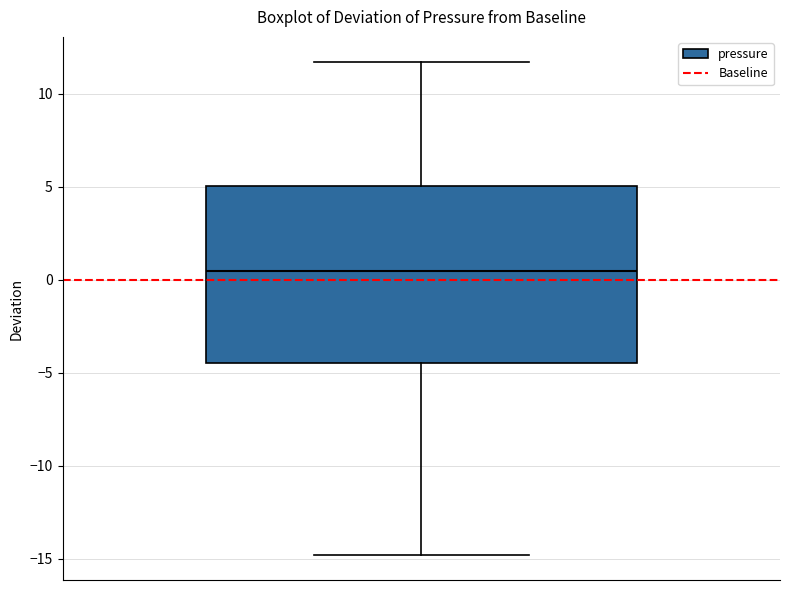

Where is the lower edge of the box on the y-axis? The values are not printed on the chart, so give them approximately, as read against the axis.

-4.5